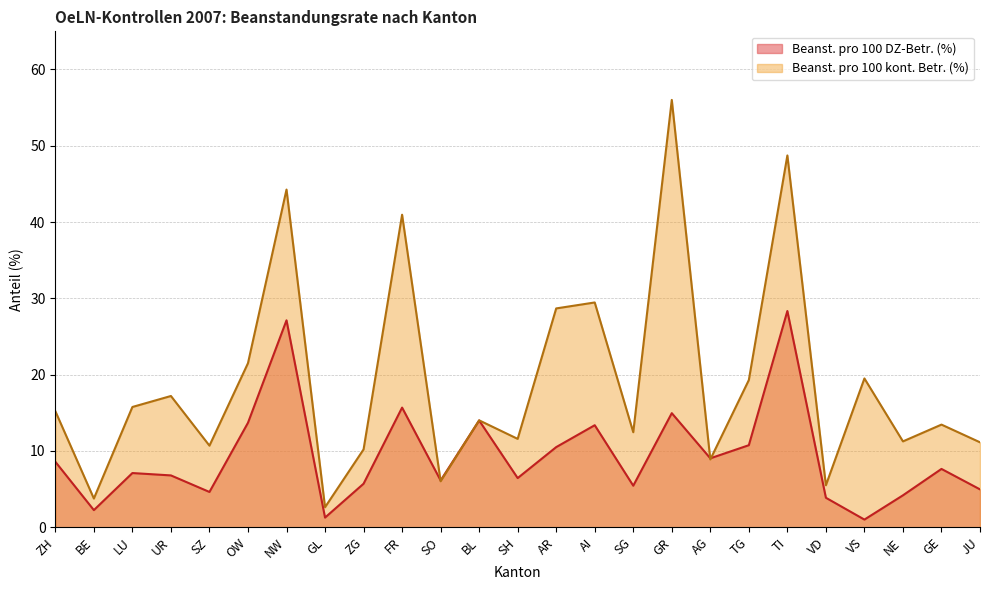

In Beanst. pro 100 DZ-Betr. (%), how many points are higher than both neighbors (excluding endpoints)?

8